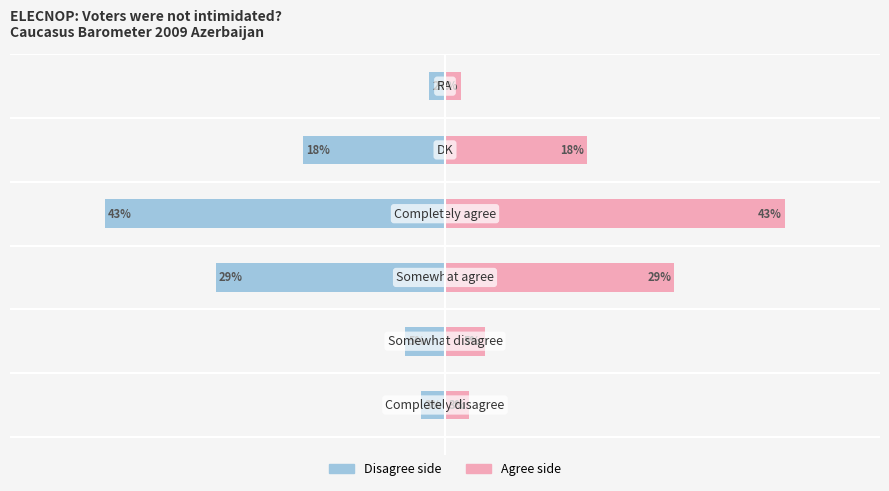

How many data points in Value (right) are less than 18?

3